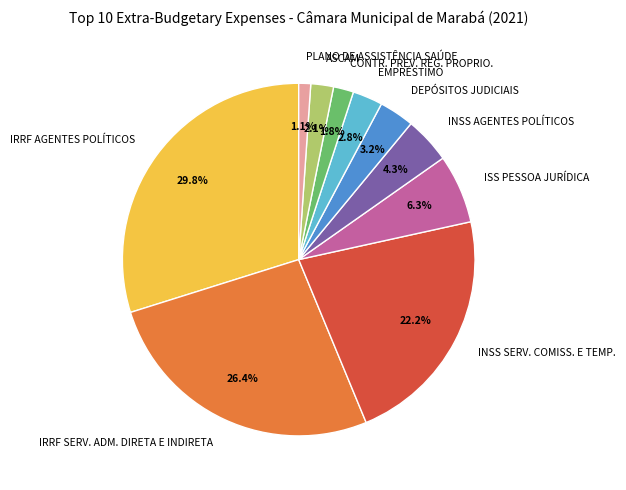

What percentage is the INSS AGENTES POLÍTICOS slice, to the nearest percent?

4%